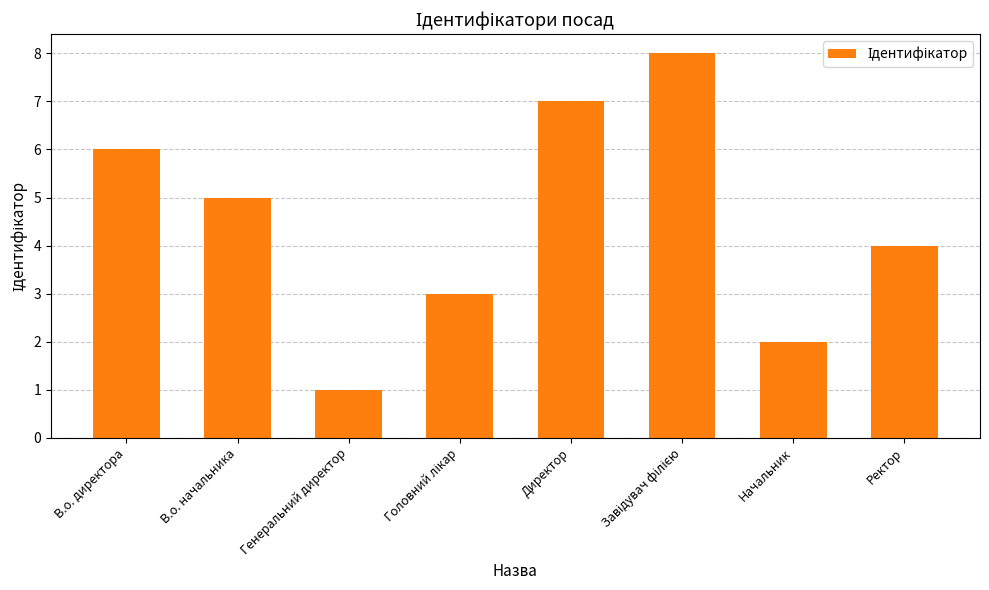

What is the maximum value shown in the chart?

8